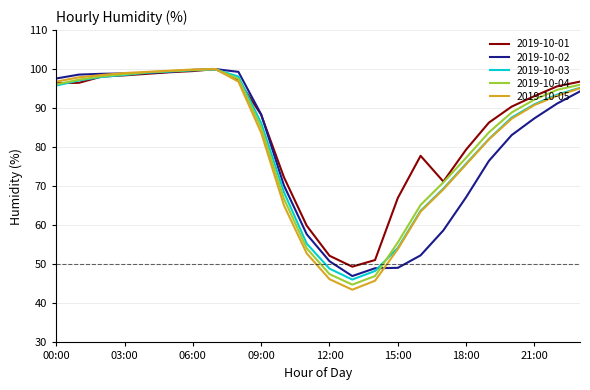

What is the minimum value shown in the chart?

43.5